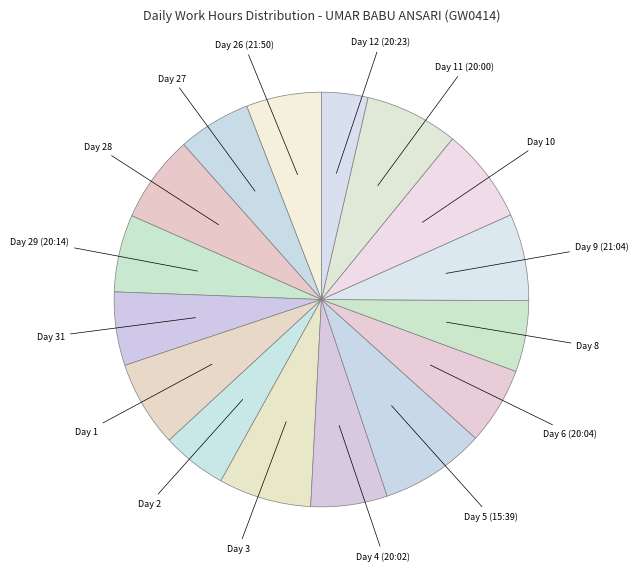

How many segments does this pie chart have?

16